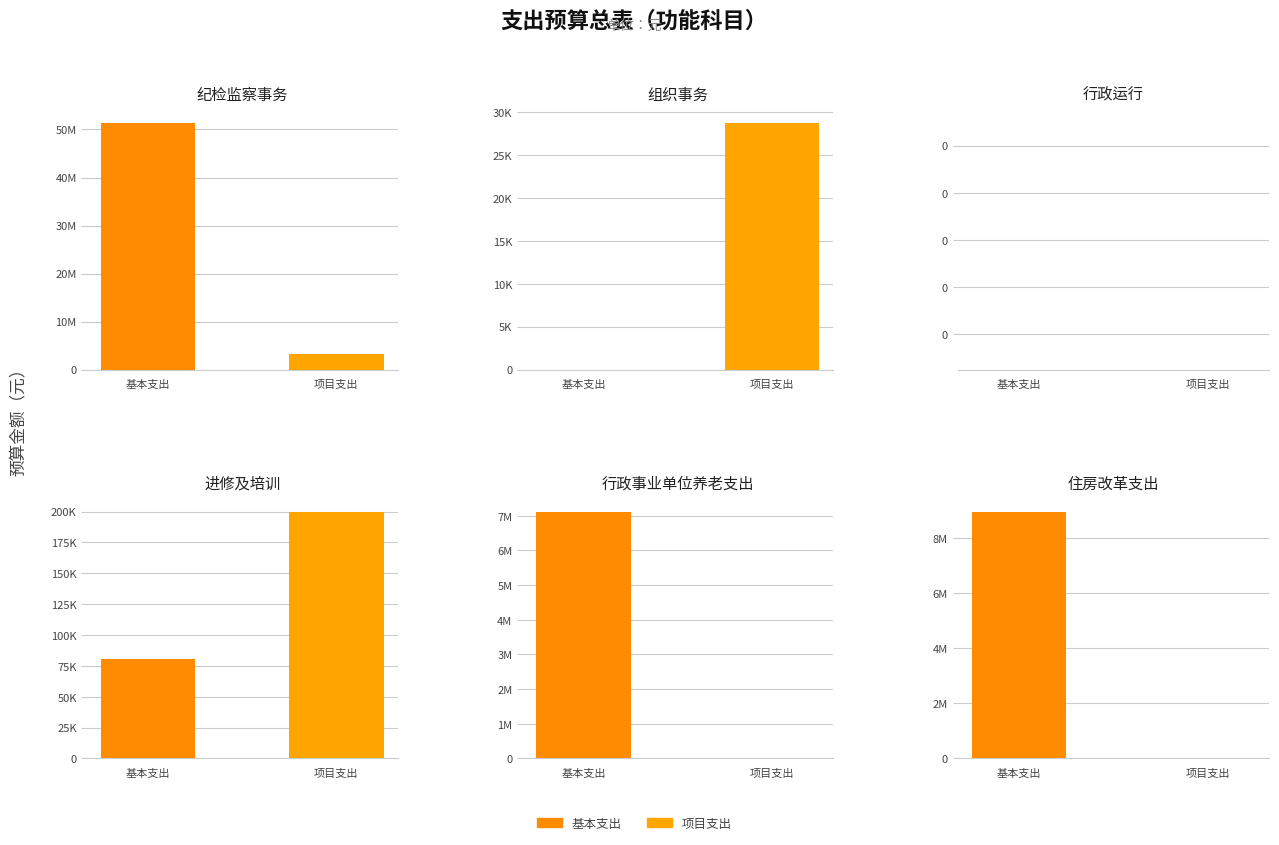

What is the greatest value displayed?

51410378